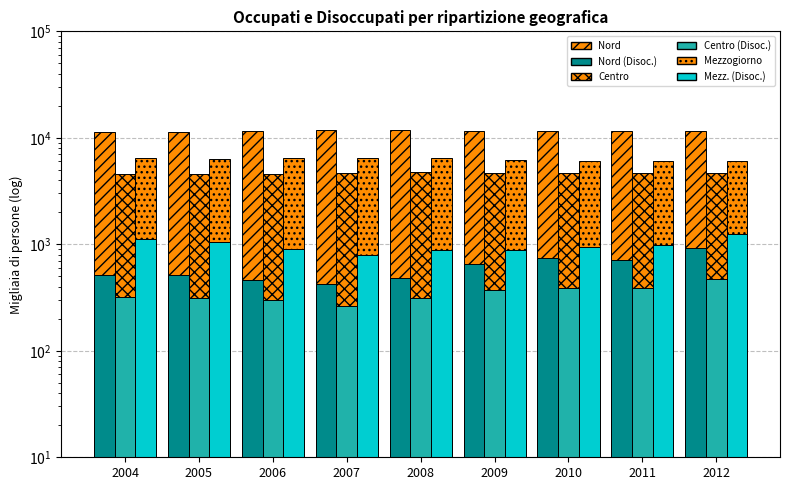

How many values in the Mezzogiorno (Occupati) series exceed 6341?

5